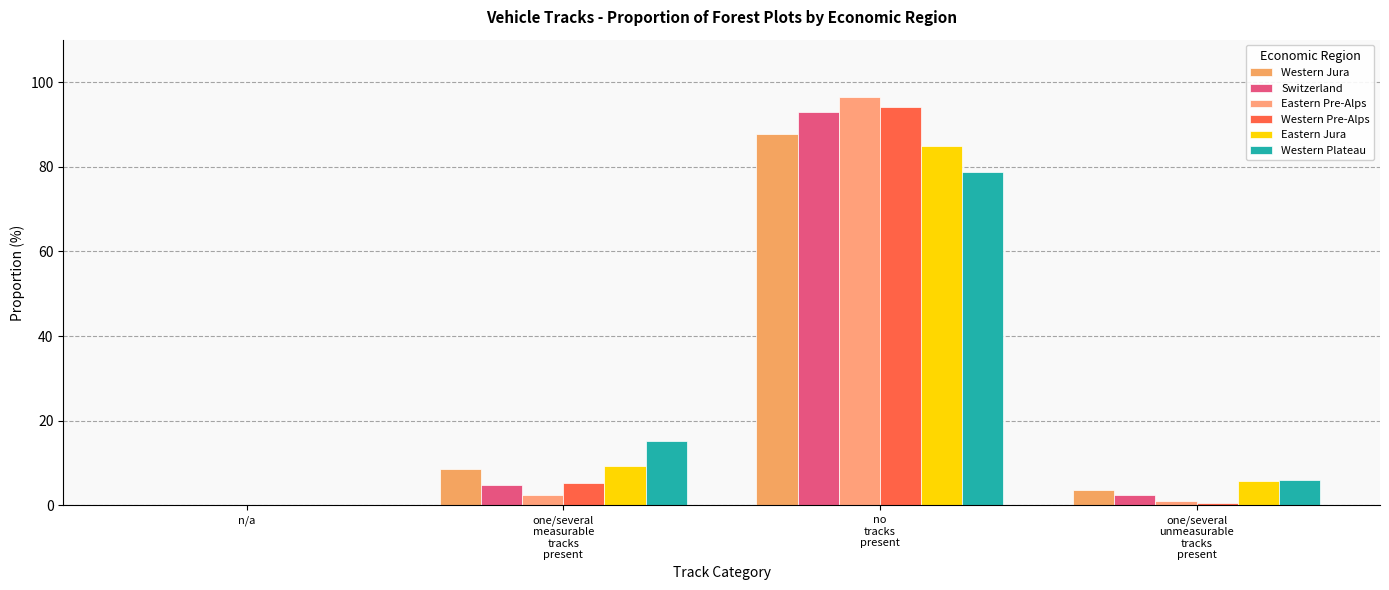

Reading left to right, what are all the values shown in this chart?

Western Jura: n/a=0.0	one/several
measurable
tracks
present=8.5	no
tracks
present=87.8	one/several
unmeasurable
tracks
present=3.7
Switzerland: n/a=0.0	one/several
measurable
tracks
present=4.8	no
tracks
present=92.8	one/several
unmeasurable
tracks
present=2.4
Eastern Pre-Alps: n/a=0.0	one/several
measurable
tracks
present=2.5	no
tracks
present=96.4	one/several
unmeasurable
tracks
present=1.1
Western Pre-Alps: n/a=0.0	one/several
measurable
tracks
present=5.2	no
tracks
present=94.2	one/several
unmeasurable
tracks
present=0.6
Eastern Jura: n/a=0.0	one/several
measurable
tracks
present=9.2	no
tracks
present=85.0	one/several
unmeasurable
tracks
present=5.8
Western Plateau: n/a=0.0	one/several
measurable
tracks
present=15.2	no
tracks
present=78.8	one/several
unmeasurable
tracks
present=6.0